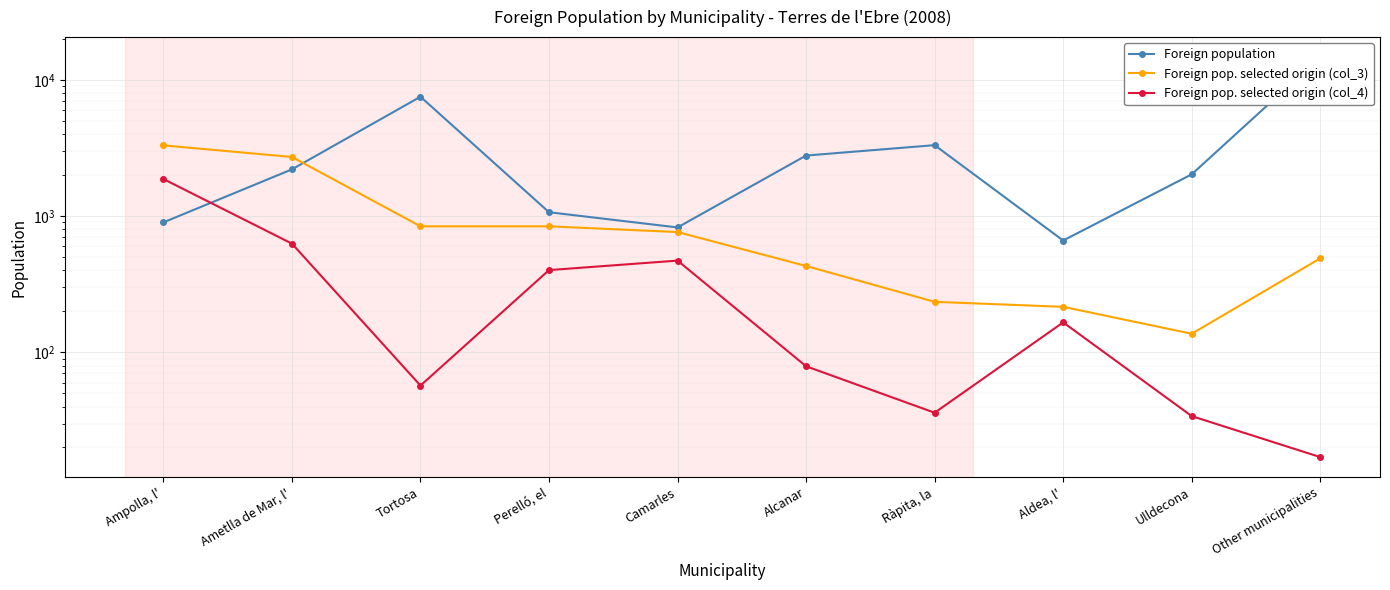

At which category does Foreign pop. selected origin (col_3) reach its first local valley?

Ulldecona